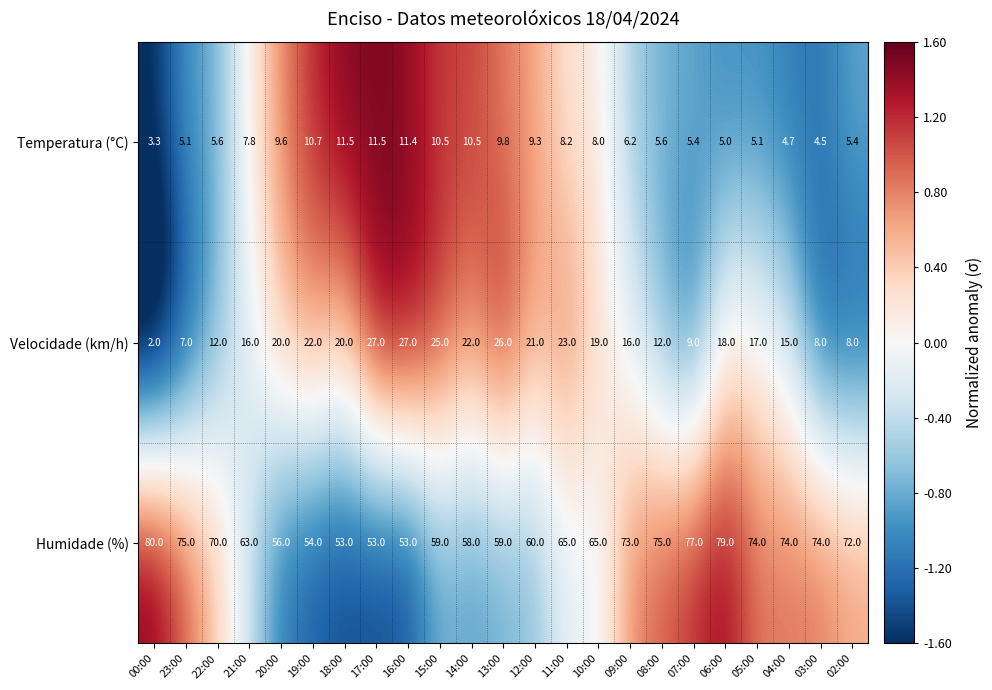

True or false: Humidade (%) has a value of 65.0 at 11:00.

True